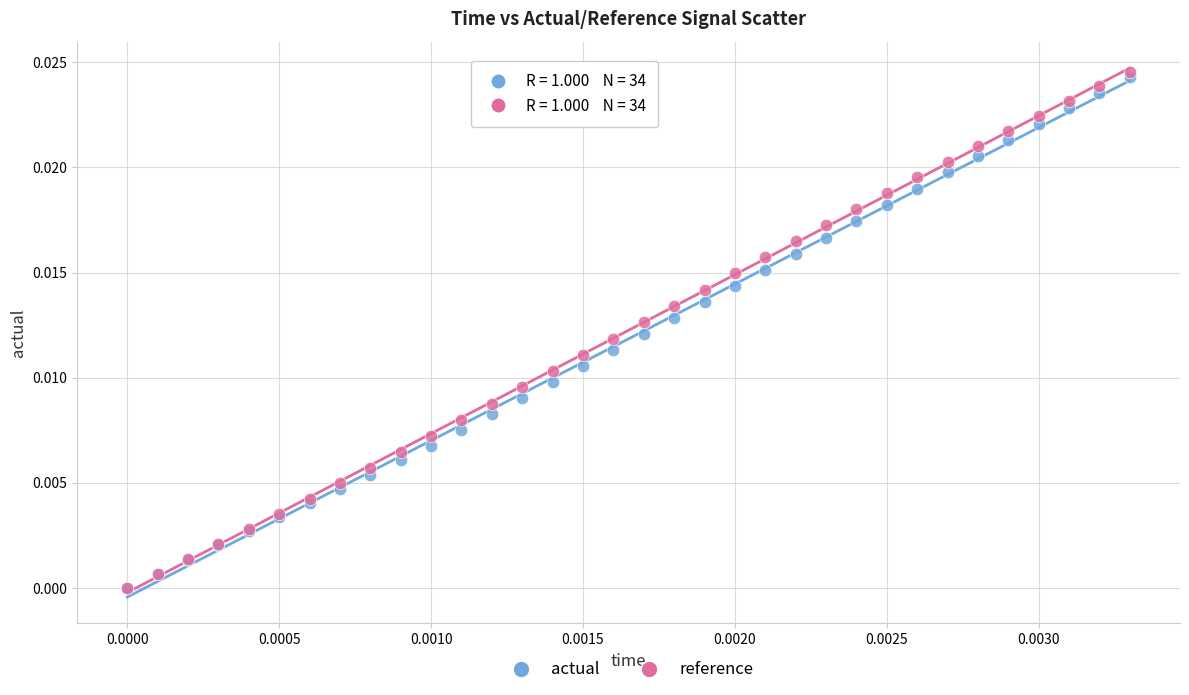

Which series has the widest spread of Y values?

reference